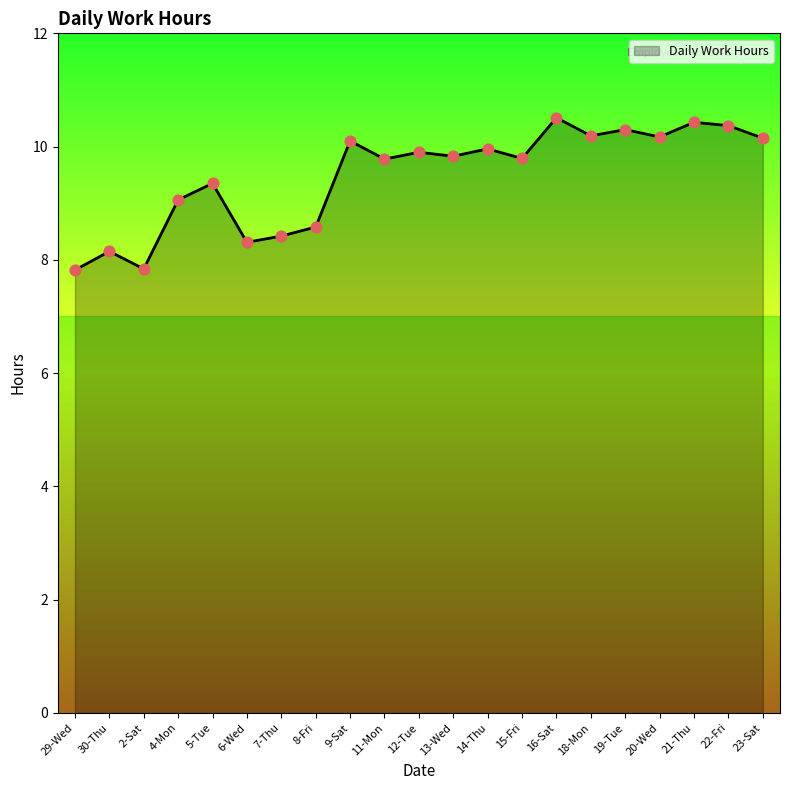

Approximately how many times larger is the value at 19-Tue compared to 6-Wed?

1.2